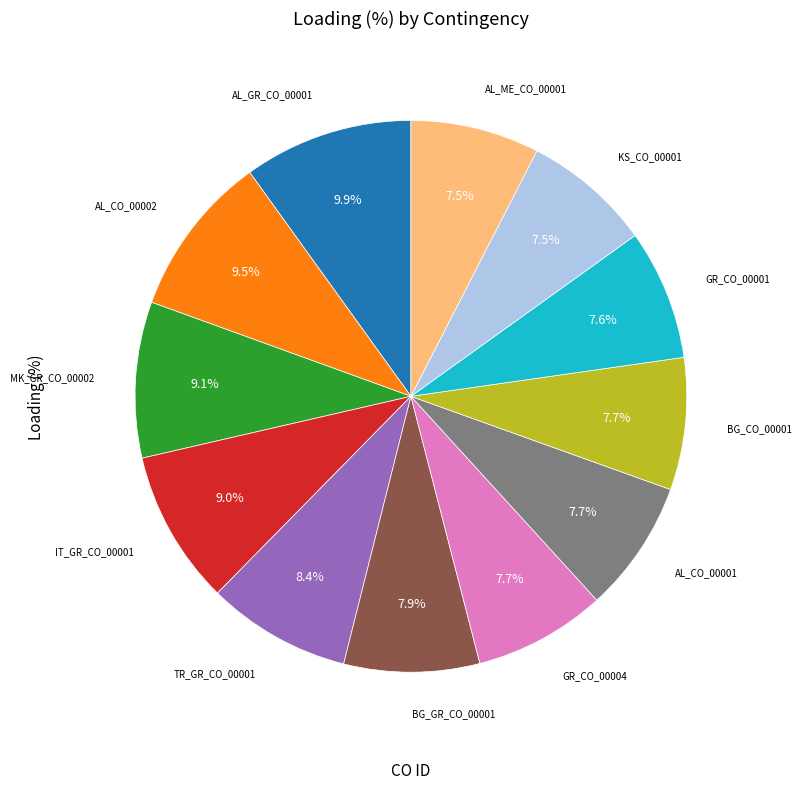

How many segments does this pie chart have?

12